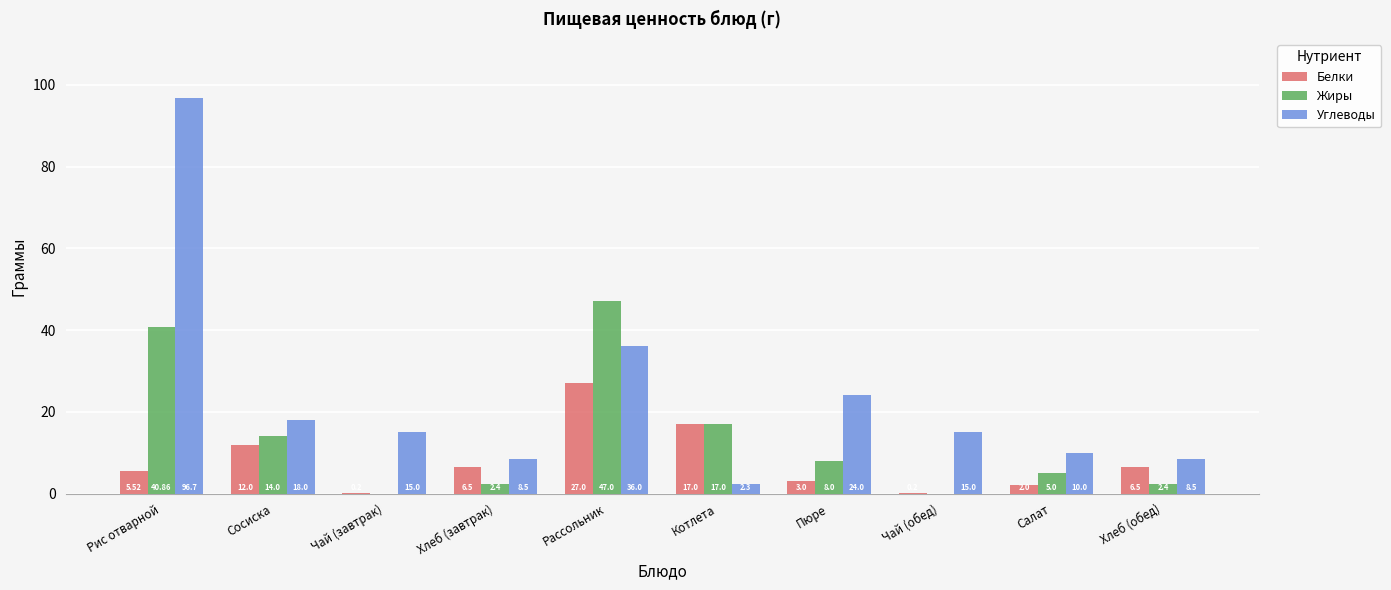

How many groups of bars are there?

10